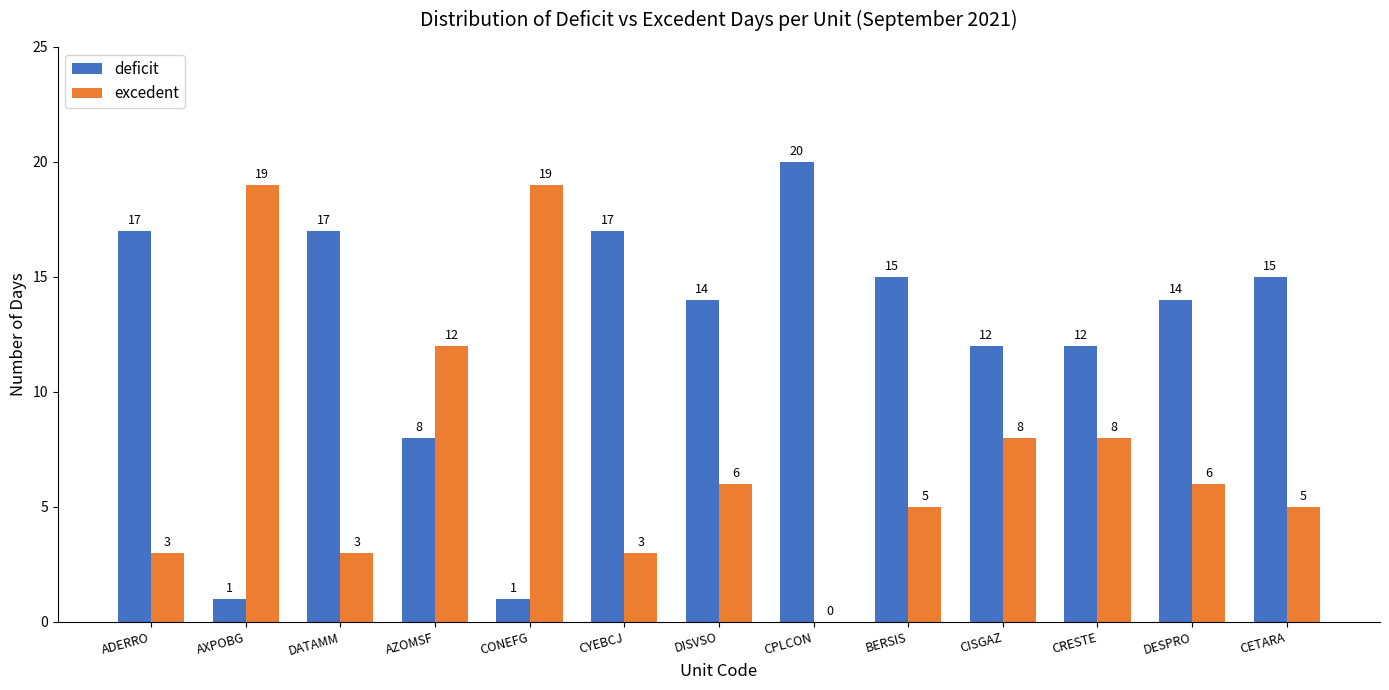

The value of deficit at CETARA is 22. True or false?

False